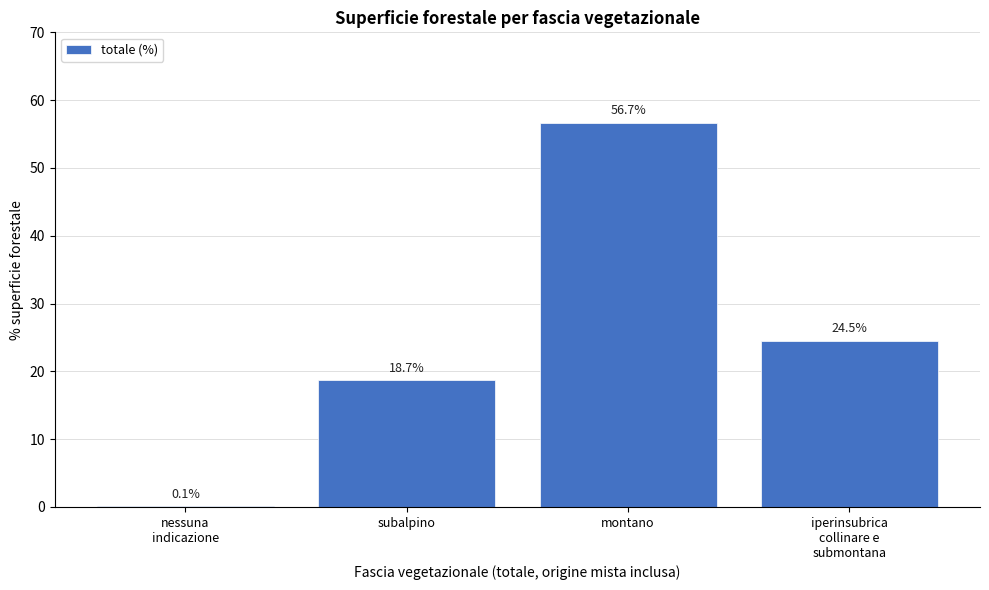

At which category does the chart reach its peak across all series?

montano